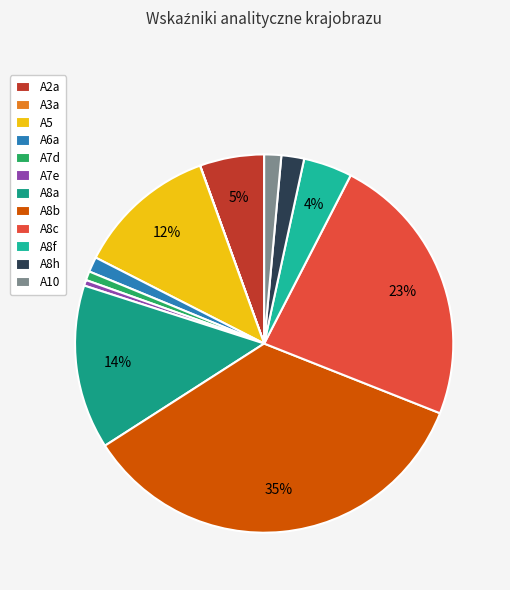

Rank the categories by value from highest to lowest.

A8b, A8c, A8a, A5, A2a, A8f, A8h, A10, A6a, A7d, A7e, A3a